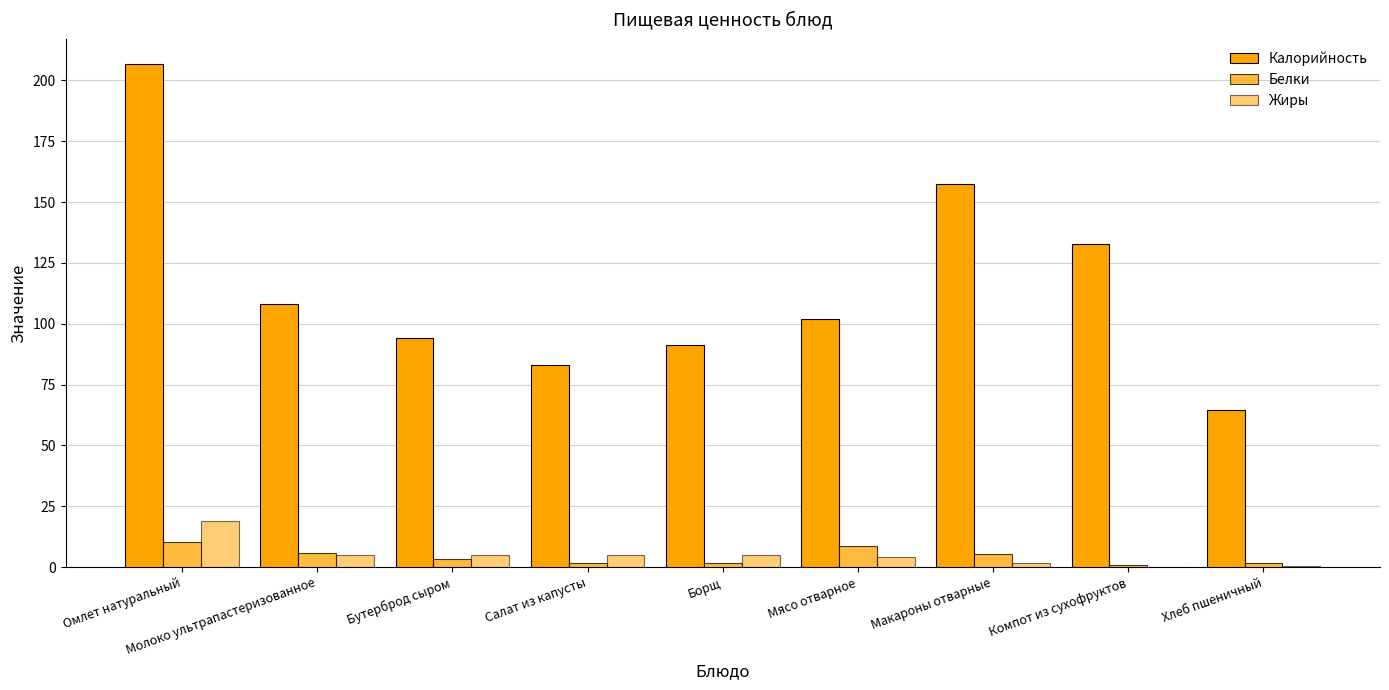

Are the bars grouped side by side (vs. stacked)?

Yes